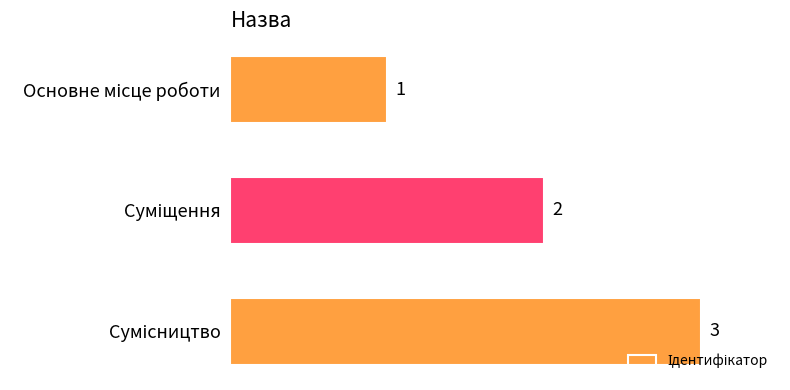

What is the greatest value displayed?

3